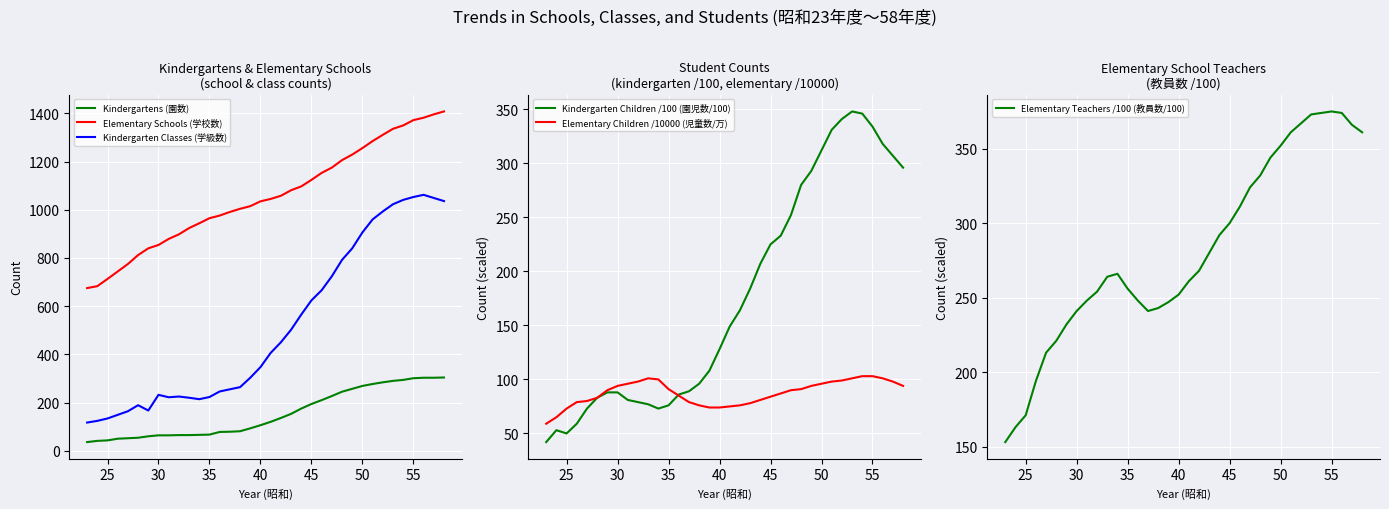

Which series has the largest total across all categories?

Elementary Schools (学校数)